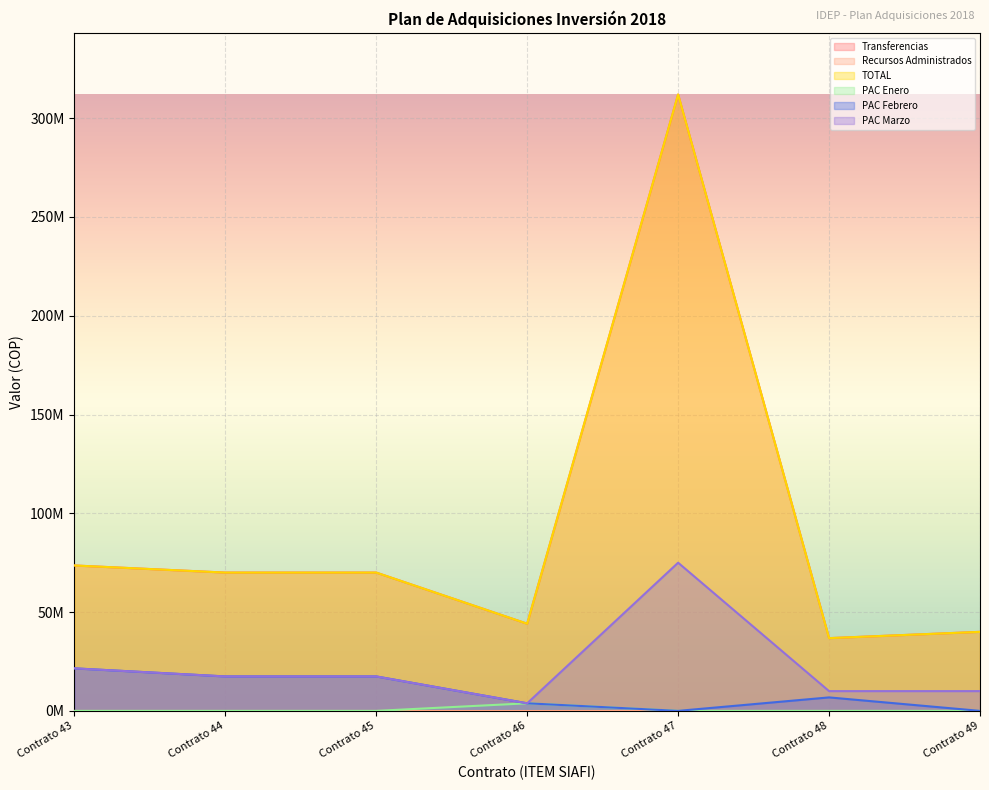

True or false: PAC Febrero and Transferencias cross at least once.

False